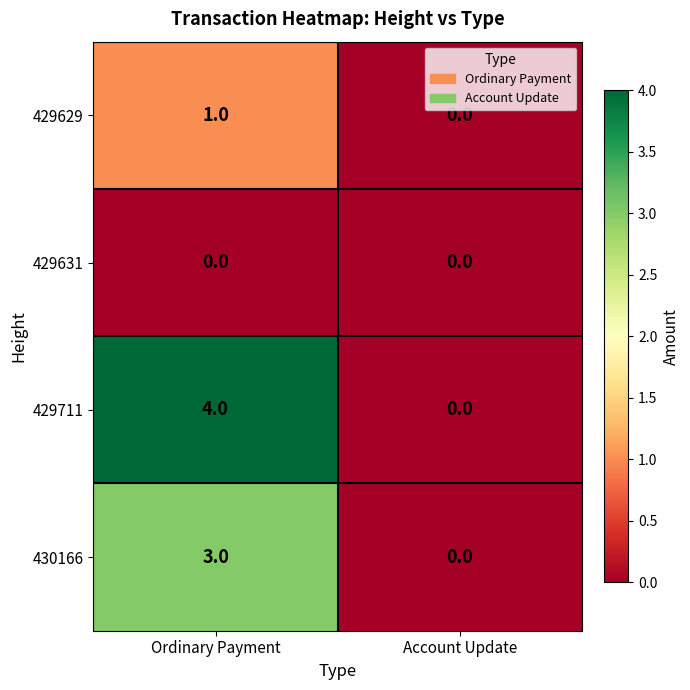

Where is 430166 nearest to the value 1?

Account Update